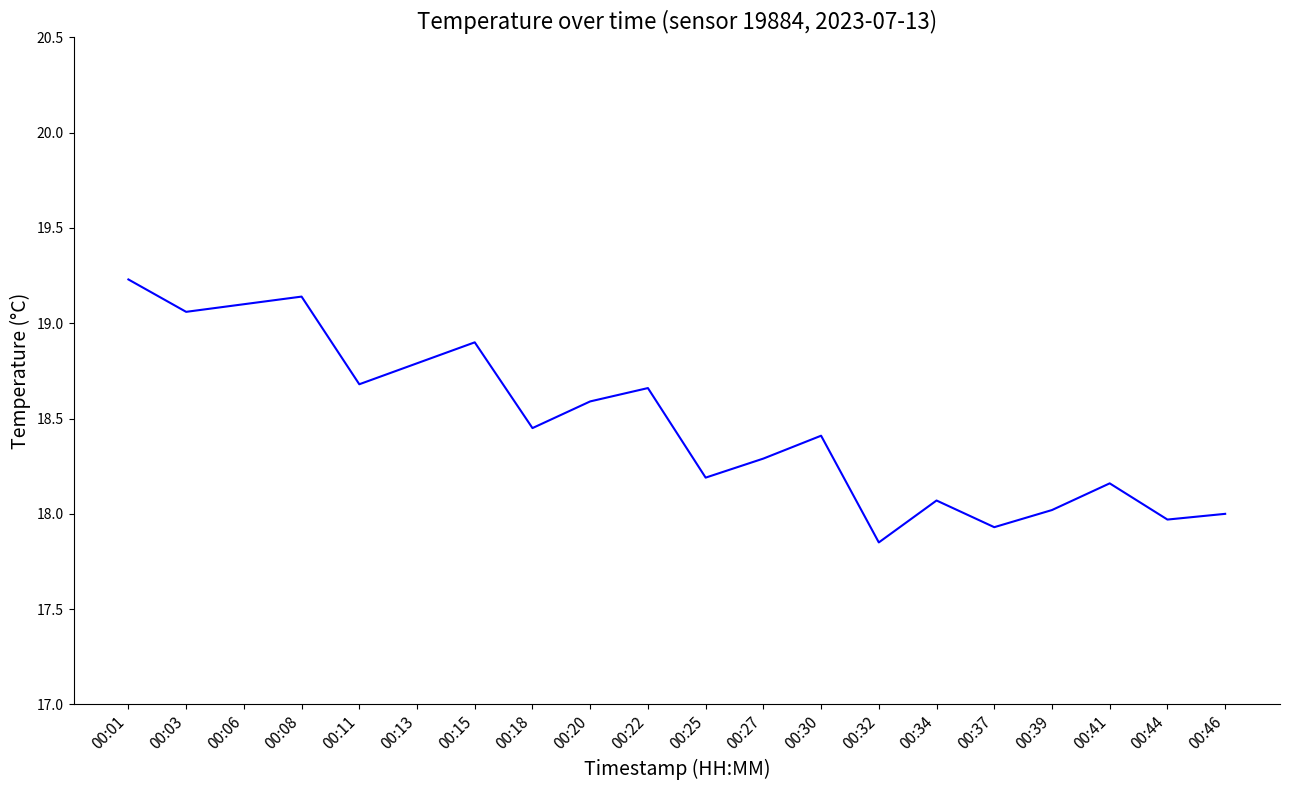

What is the change in value from 00:13 to 00:41?

-0.6